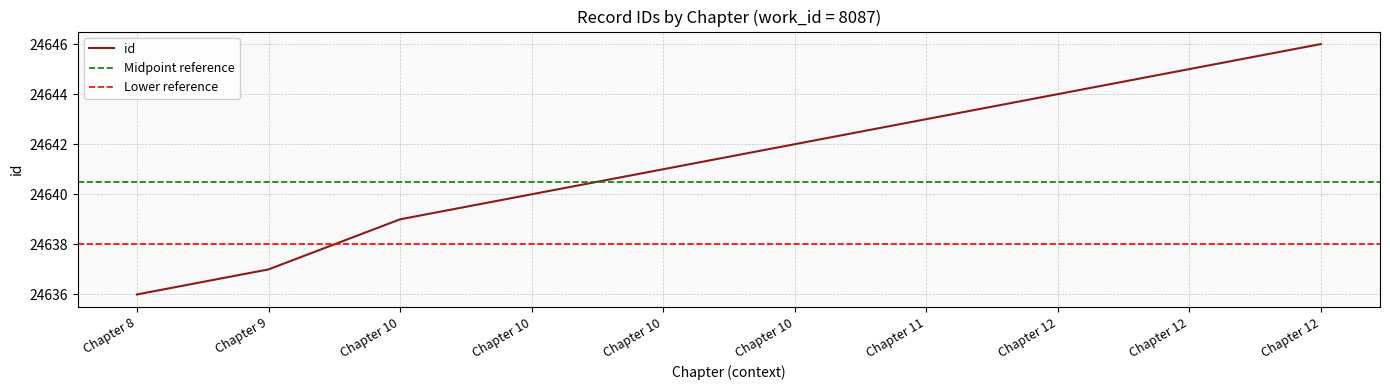

List the labels in order of value, largest first.

Chapter 12, Chapter 12, Chapter 12, Chapter 11, Chapter 10, Chapter 10, Chapter 10, Chapter 10, Chapter 9, Chapter 8